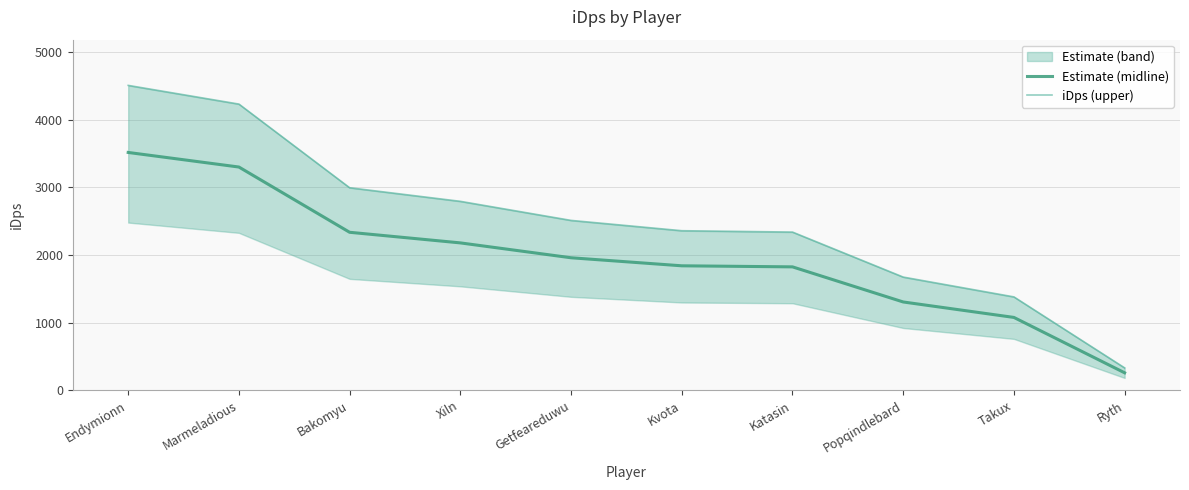

What is the label of the 10th point from the right?

Endymionn